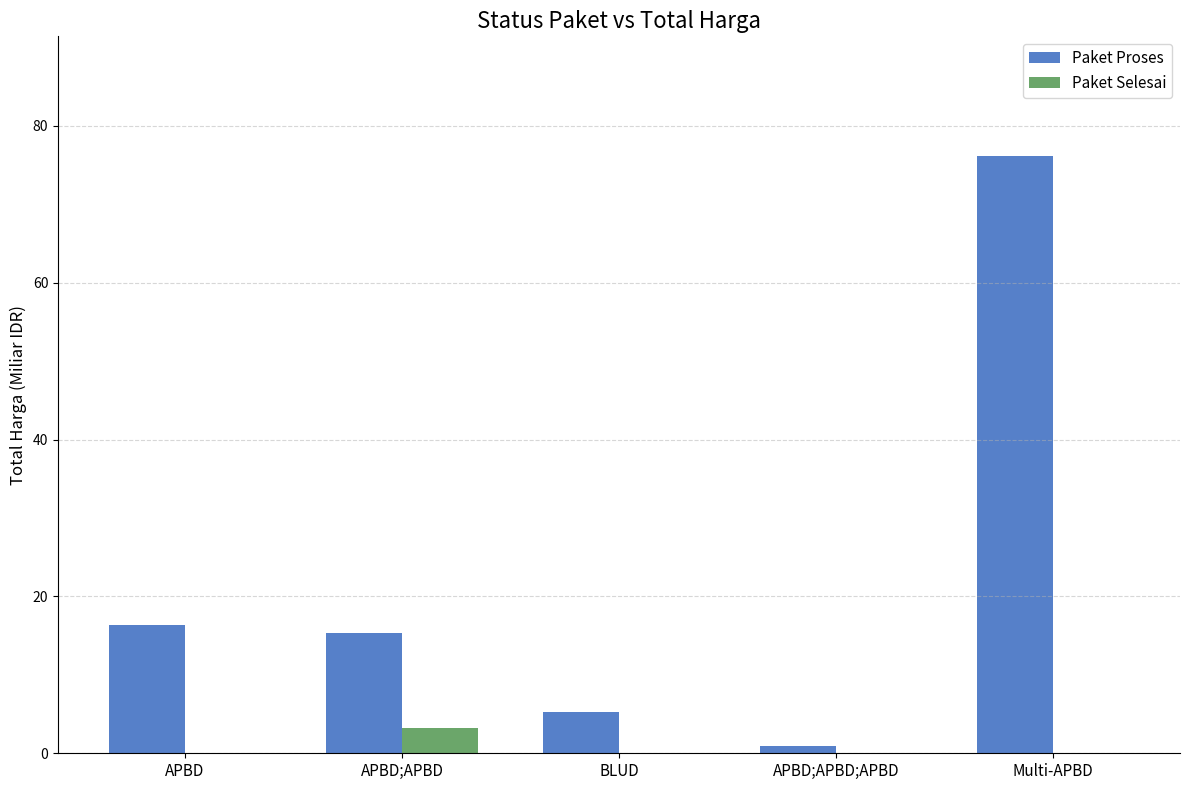

Reading right to left, list all the values displayed in this chart.

Paket Proses: Multi-APBD=76.2	APBD;APBD;APBD=0.9	BLUD=5.3	APBD;APBD=15.3	APBD=16.4
Paket Selesai: Multi-APBD=0.0	APBD;APBD;APBD=0.0	BLUD=0.0	APBD;APBD=3.2	APBD=0.0